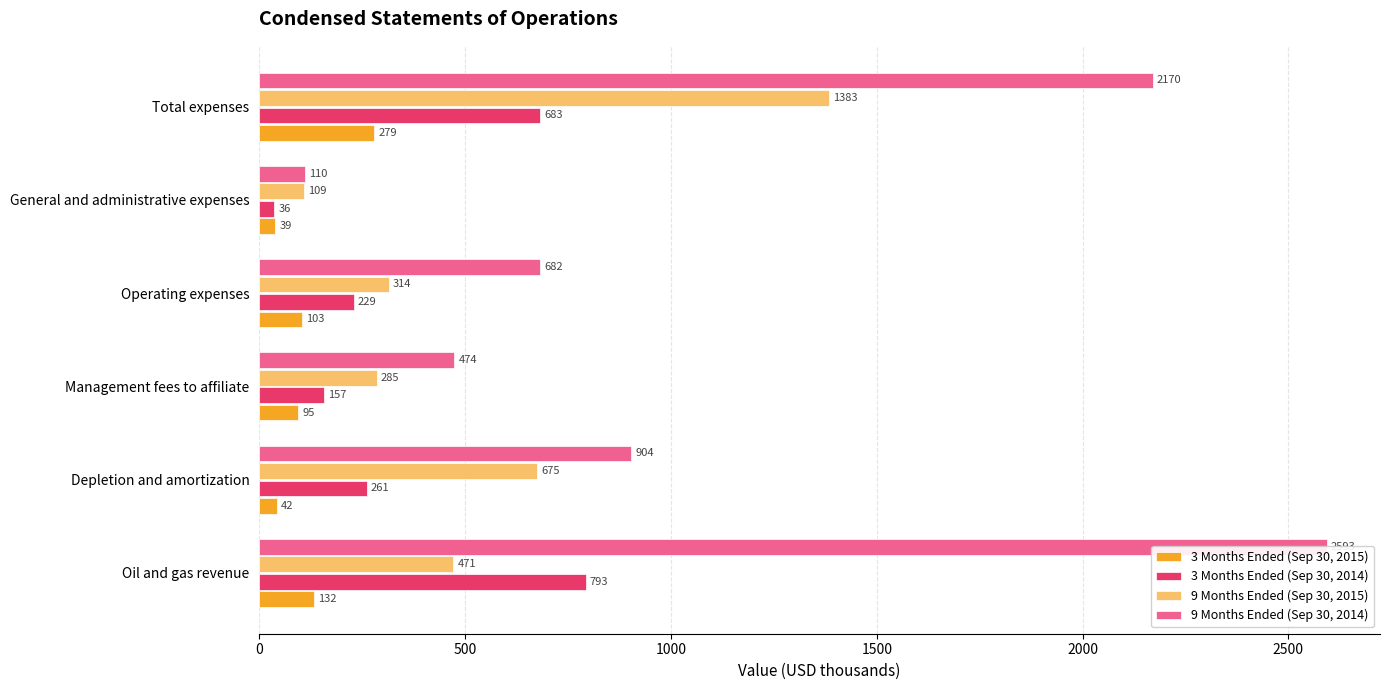

Rank the series by their maximum value, from lowest to highest.

3 Months Ended (Sep 30, 2015), 3 Months Ended (Sep 30, 2014), 9 Months Ended (Sep 30, 2015), 9 Months Ended (Sep 30, 2014)